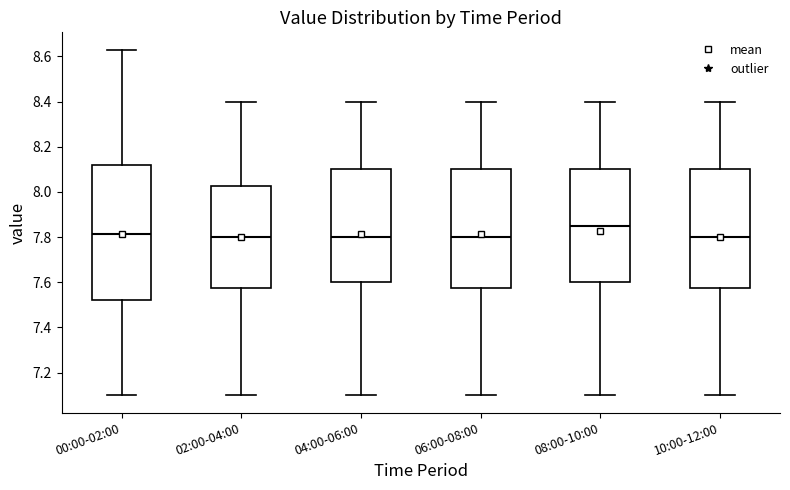

Reading left to right, transcribe this box plot: for each box, give where its median line is, the range the box spans, and where its two whiskers end, as read against the y-axis. The values are not printed on the chart, so give them approximately, as read against the axis.

00:00-02:00: median 7.82, box 7.52 to 8.12, whiskers 7.10 to 8.64
02:00-04:00: median 7.80, box 7.58 to 8.02, whiskers 7.10 to 8.40
04:00-06:00: median 7.80, box 7.60 to 8.10, whiskers 7.10 to 8.40
06:00-08:00: median 7.80, box 7.58 to 8.10, whiskers 7.10 to 8.40
08:00-10:00: median 7.86, box 7.60 to 8.10, whiskers 7.10 to 8.40
10:00-12:00: median 7.80, box 7.58 to 8.10, whiskers 7.10 to 8.40